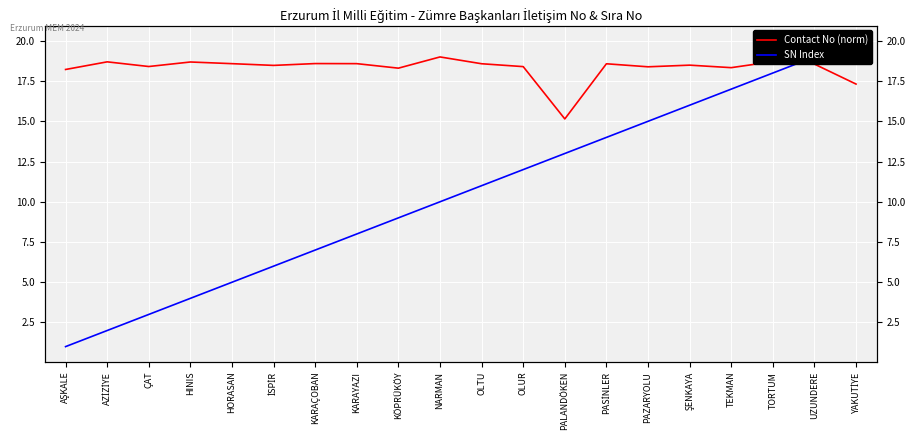

List the series in order of their peak value, lowest first.

Contact No (norm), SN Index